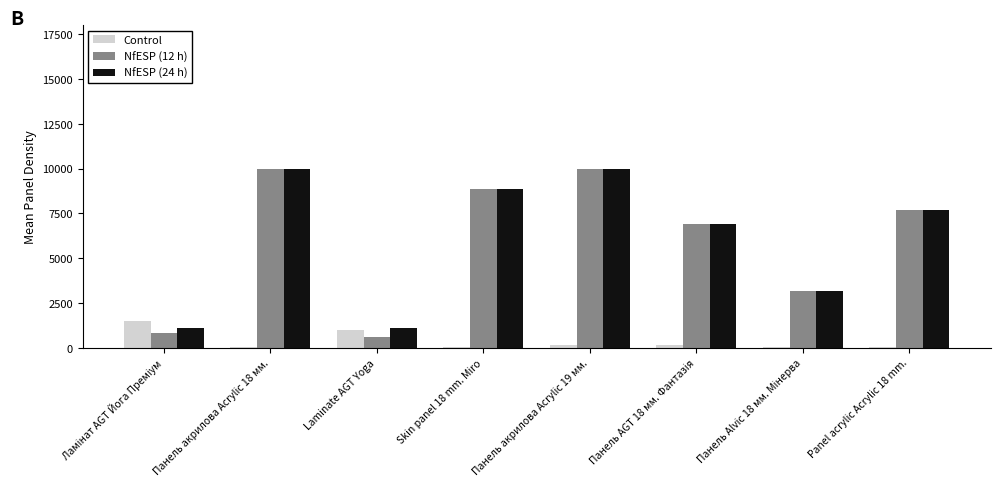

Count the number of categories in the chart.

8